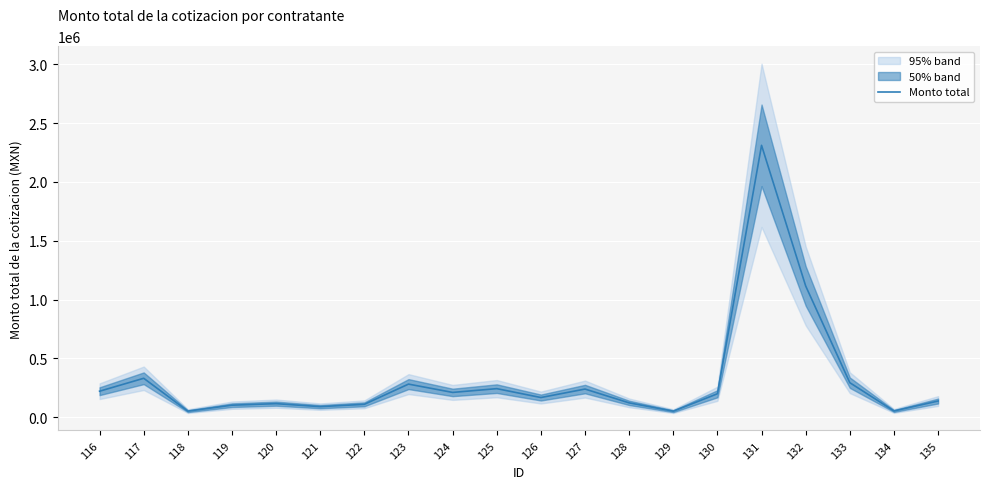

Where is the first local maximum?

117